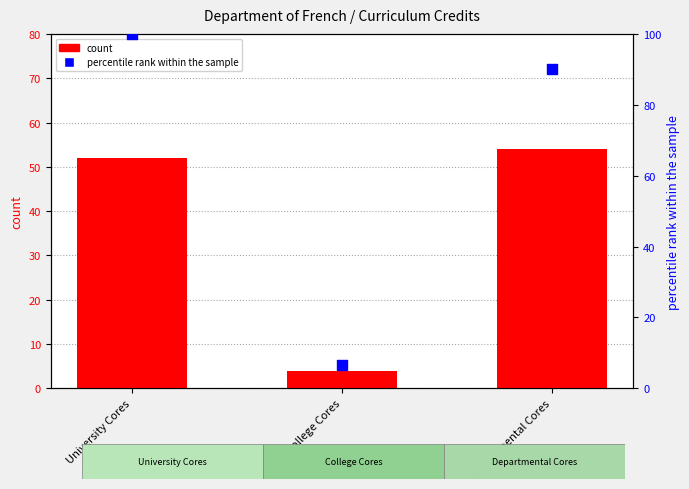

At how many categories does at least one series exceed 54?

2